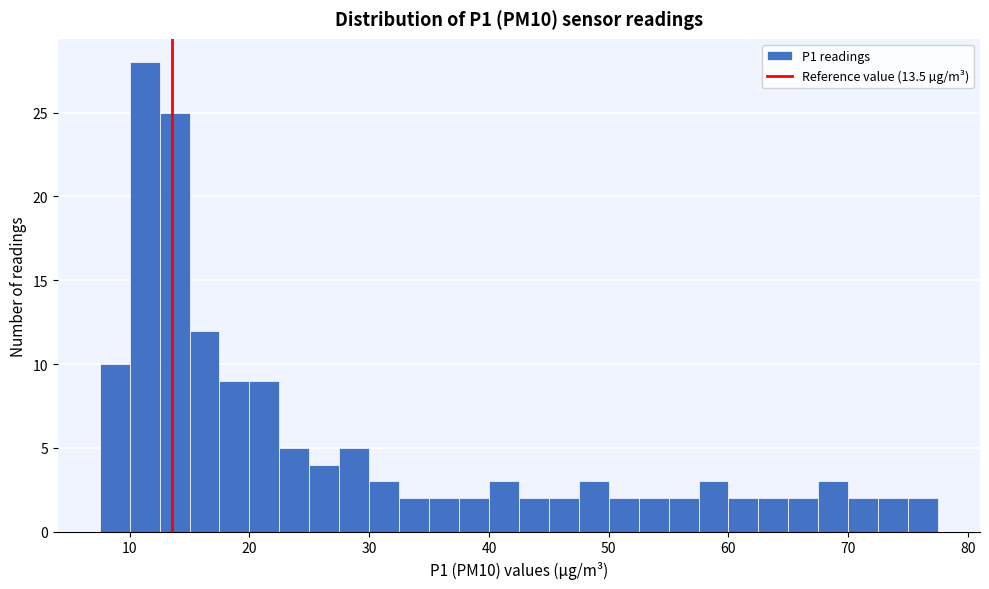

Read against the x-axis, roughly where is the centre of the tallest bar?

11